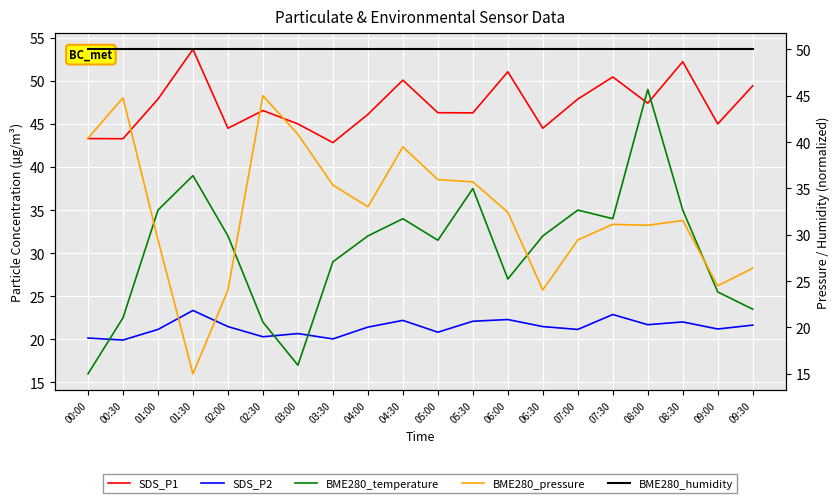

At which label does SDS_P1 reach its minimum?

03:30